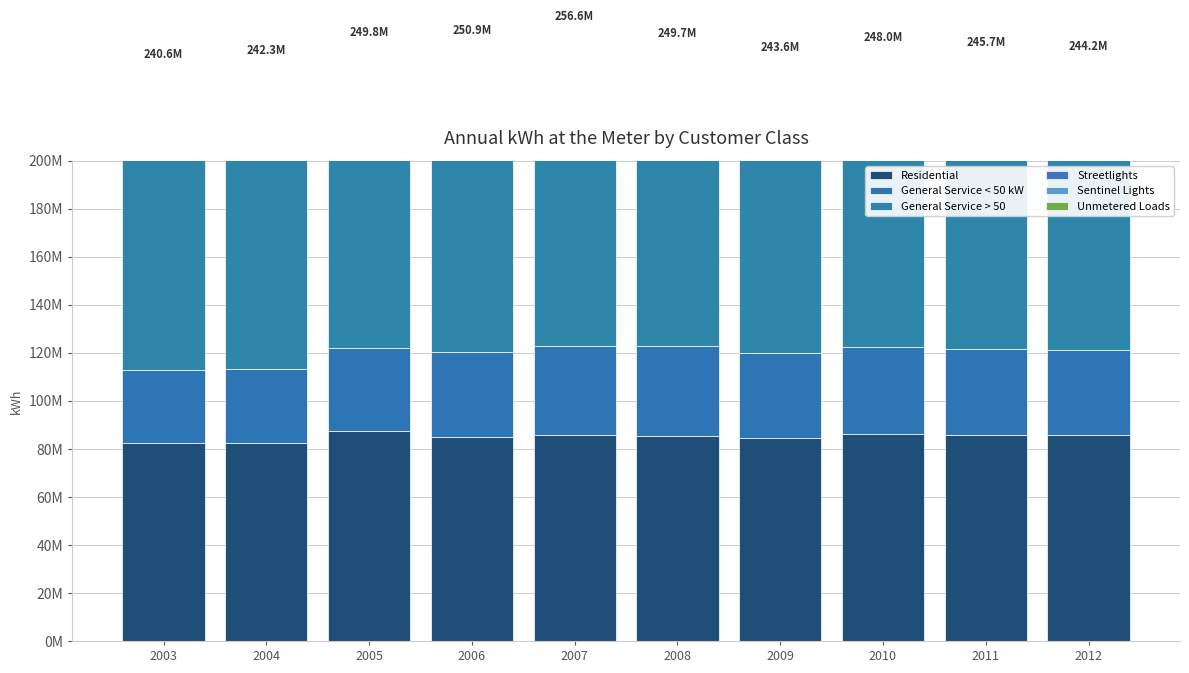

At which category is the sum across all series the highest?

2007